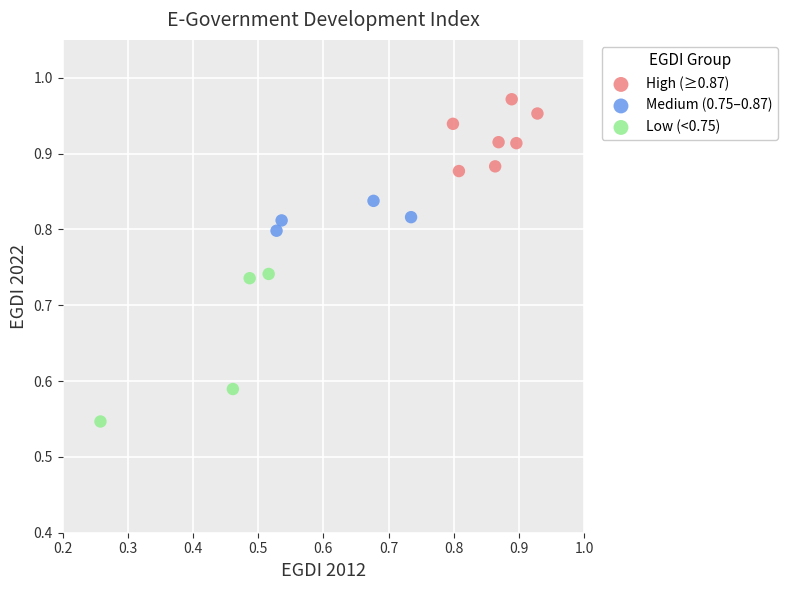

Which series reaches the maximum Y coordinate?

High (≥0.87)